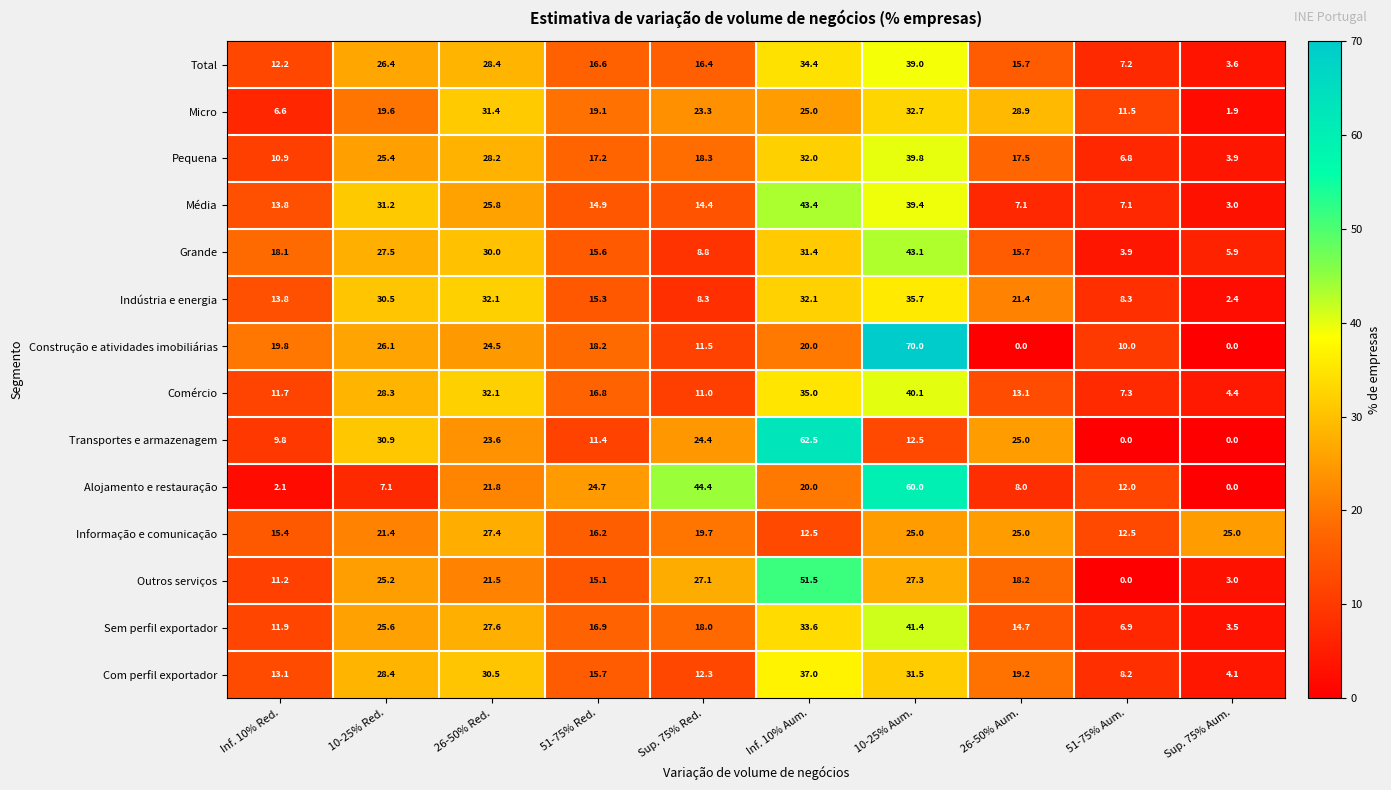

Which category has the highest value across all series?

10-25% Aum.